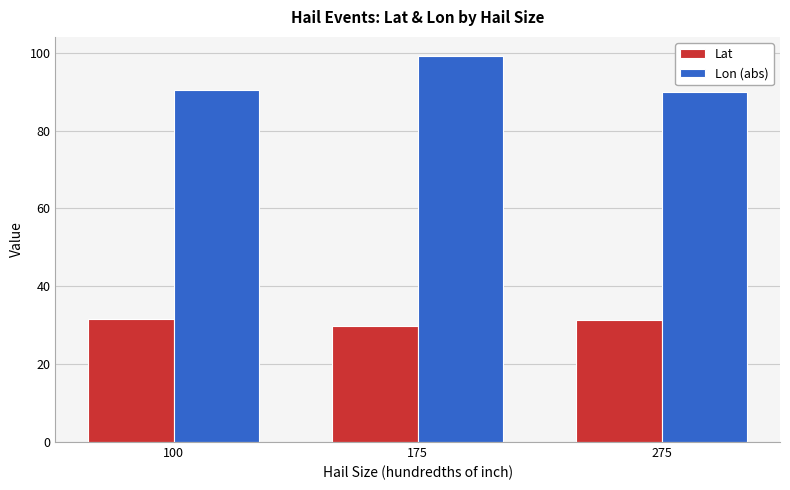

How many bars are there in total?

6